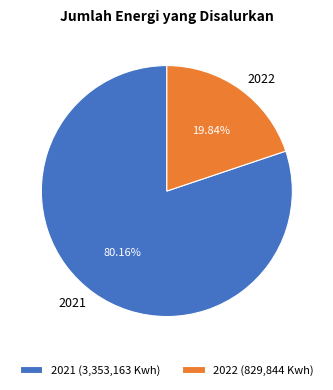

Rank the categories by value from lowest to highest.

2022, 2021